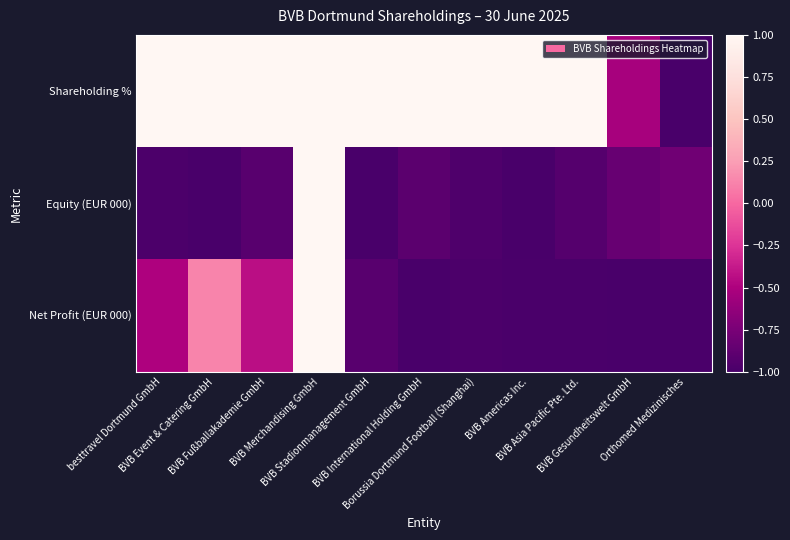

At which category is the sum across all series the highest?

BVB Merchandising GmbH